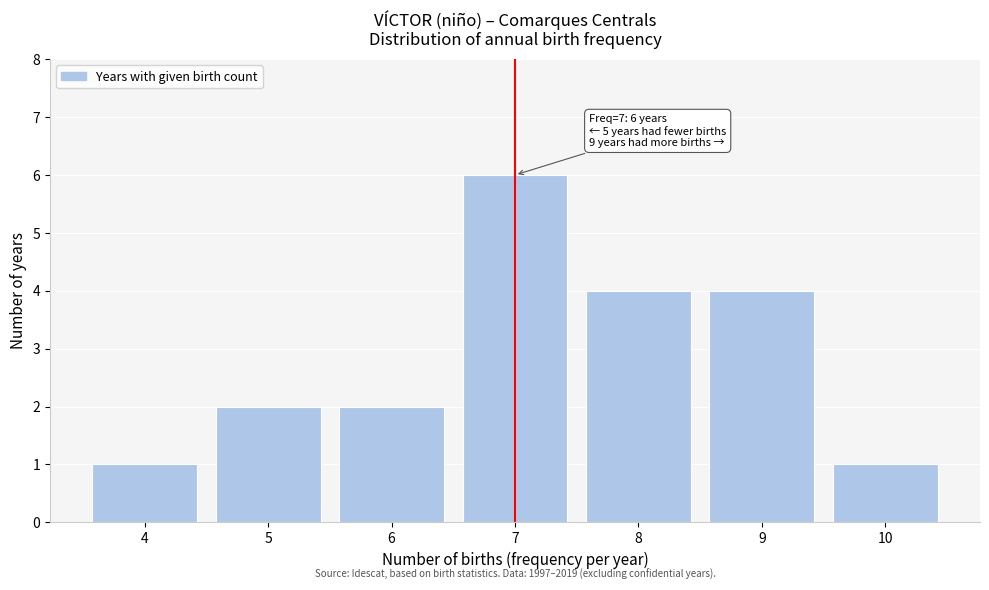

Reading left to right, transcribe all the data shown in this chart.

4=1	5=2	6=2	7=6	8=4	9=4	10=1